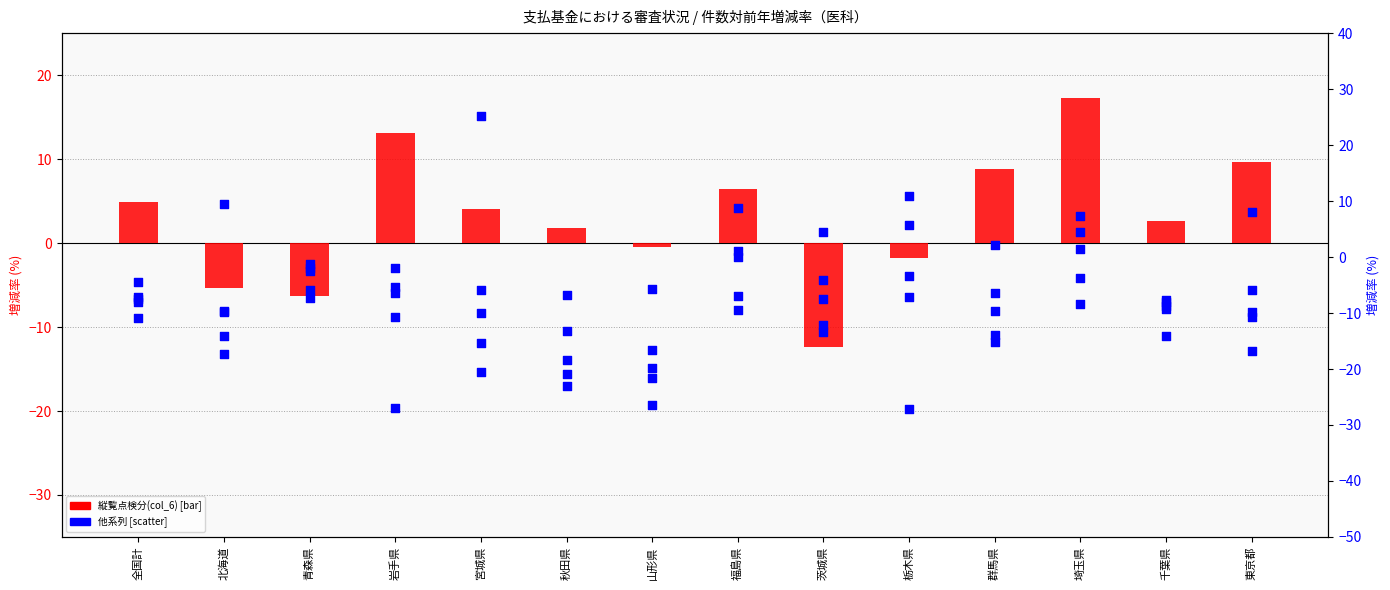

Which series reaches the maximum Y coordinate?

資格返戻(col_22)